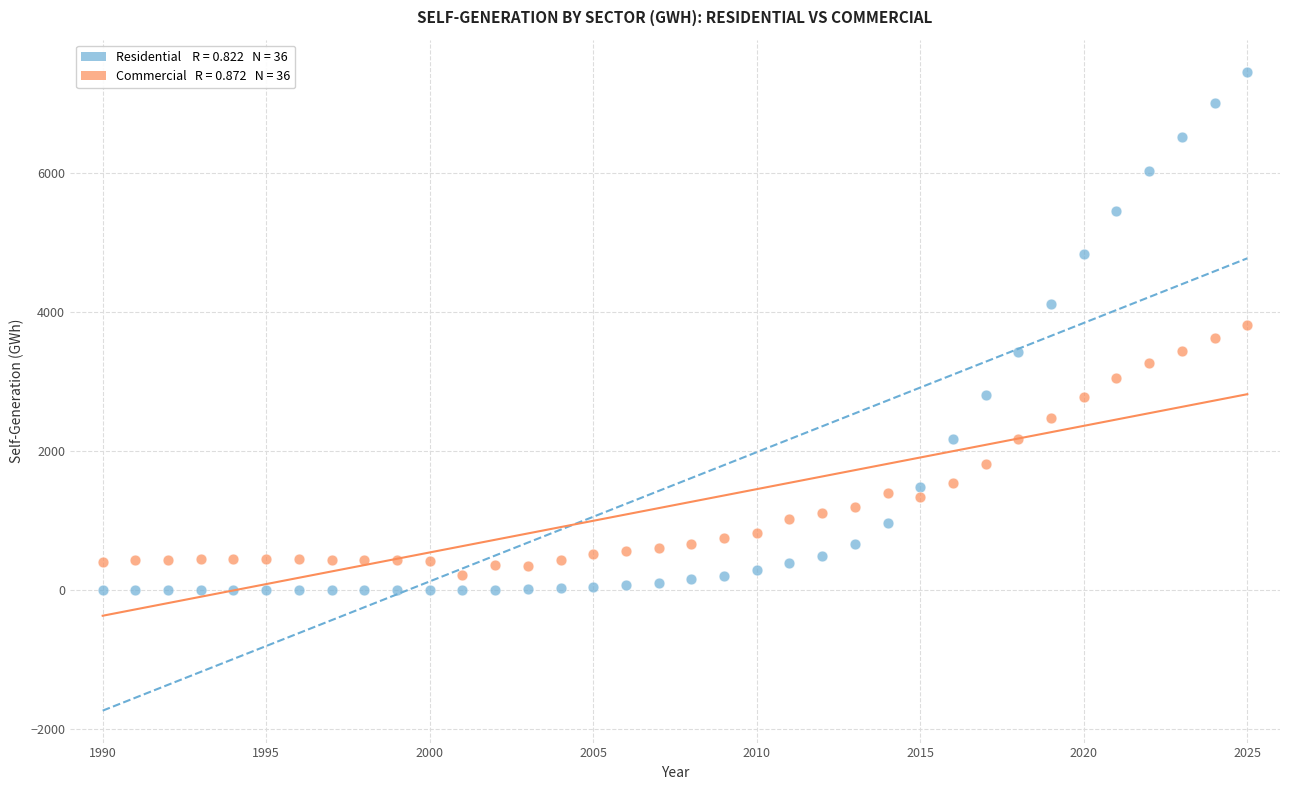

Across all data points, what is the range of X values (max minus min)?

35.0